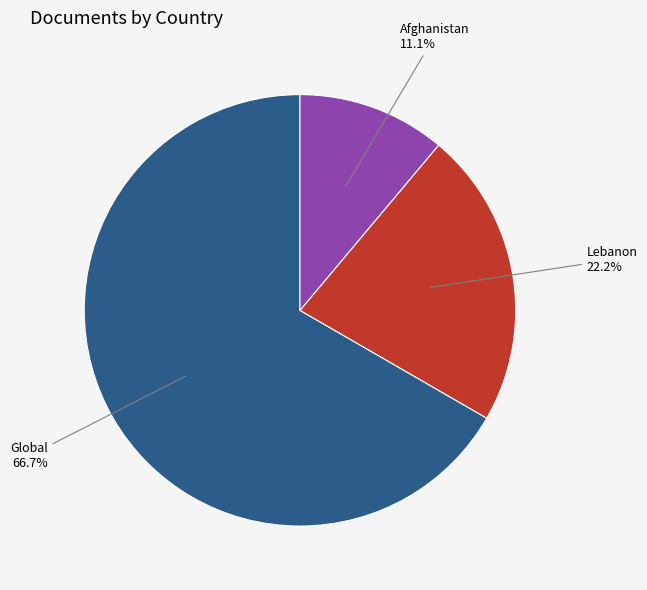

Does any single category account for the majority?

Yes